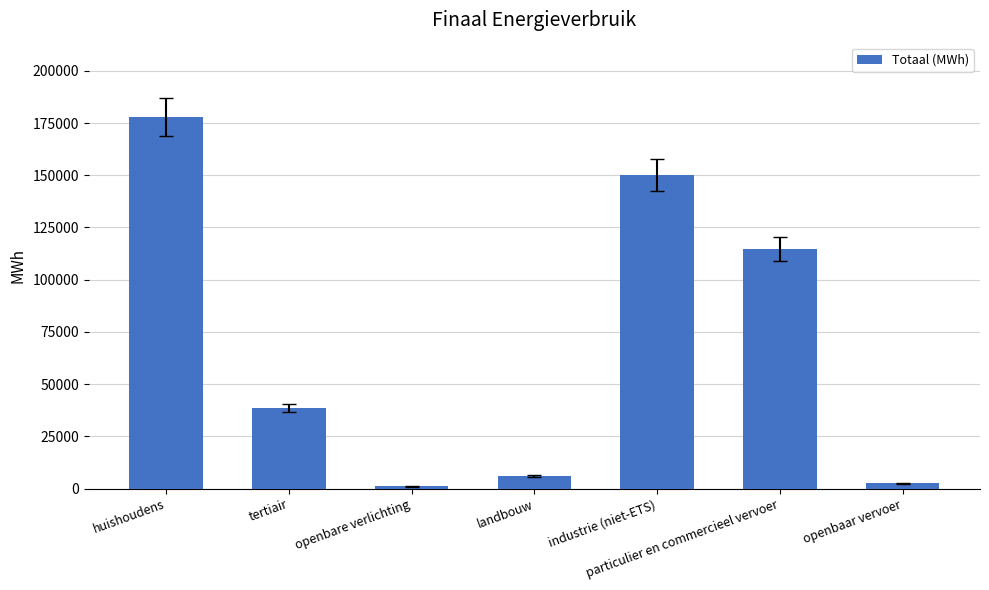

What is the difference between the maximum and second lowest values?

175351.2